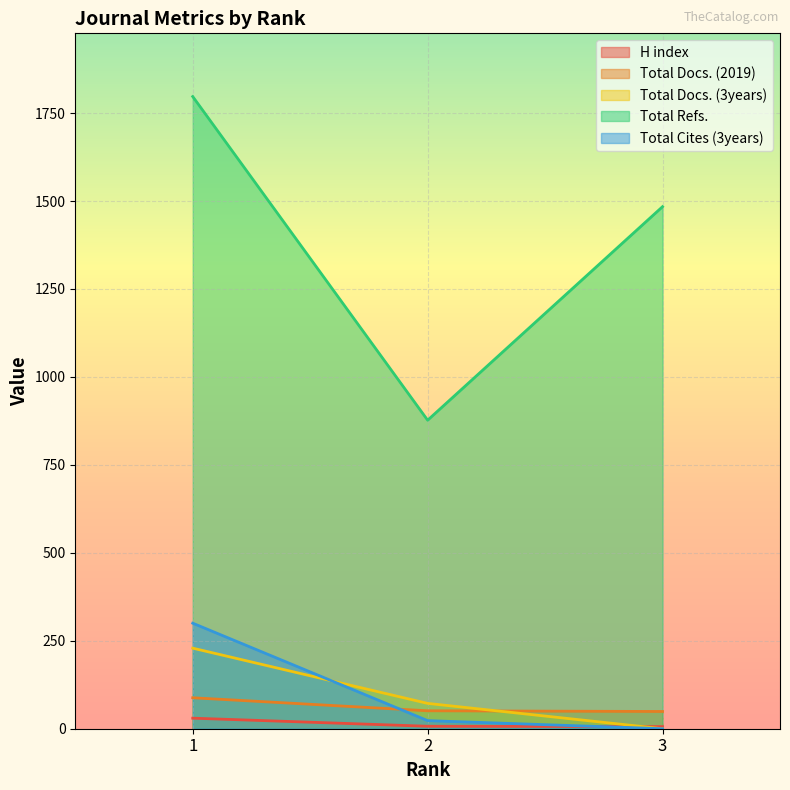

The Total Docs. (3years) series shows 0 at 3. True or false?

True